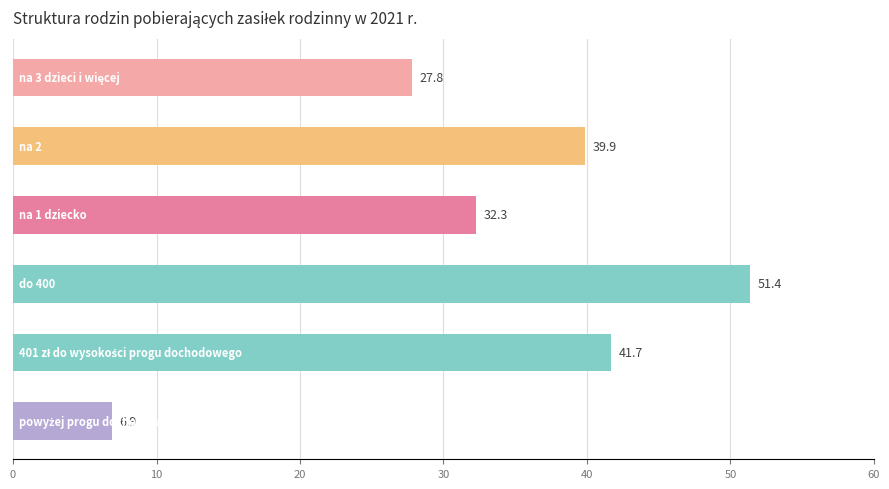

What is the greatest value displayed?

51.4